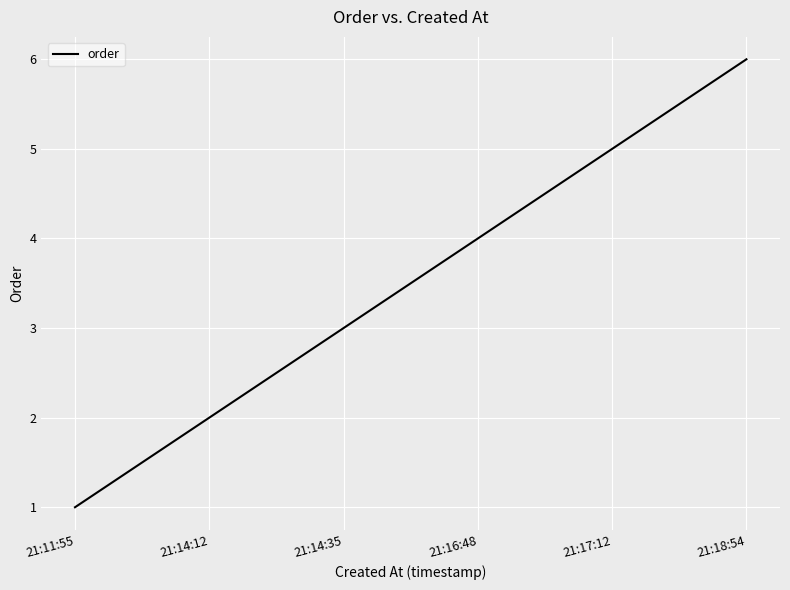

Between 21:14:35 and 21:14:12, which is larger?

21:14:35